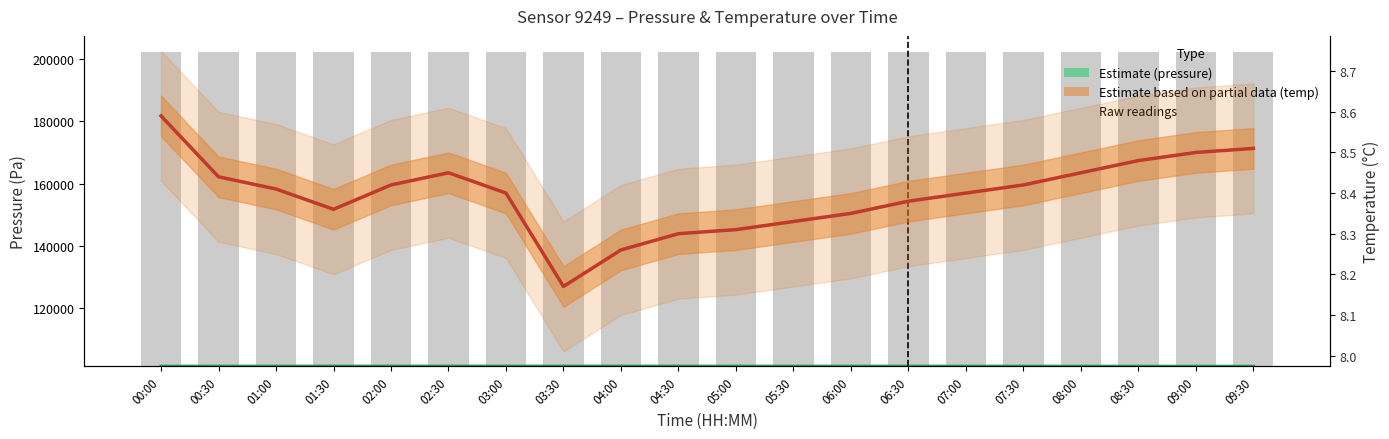

Which has a higher value, 00:00 or 09:30?

00:00